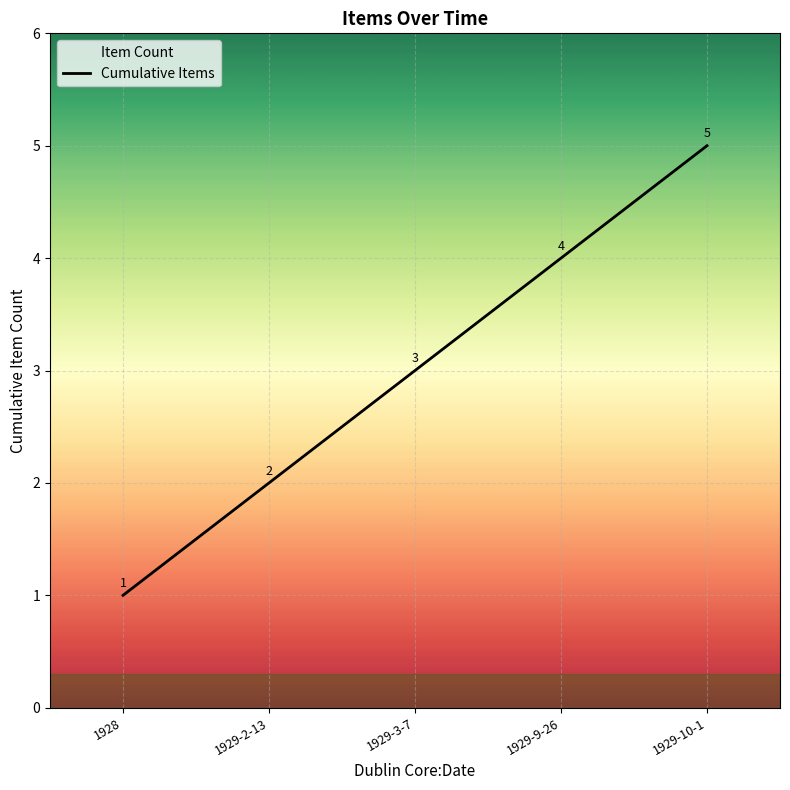

What is the difference between the second highest and second lowest values?

2